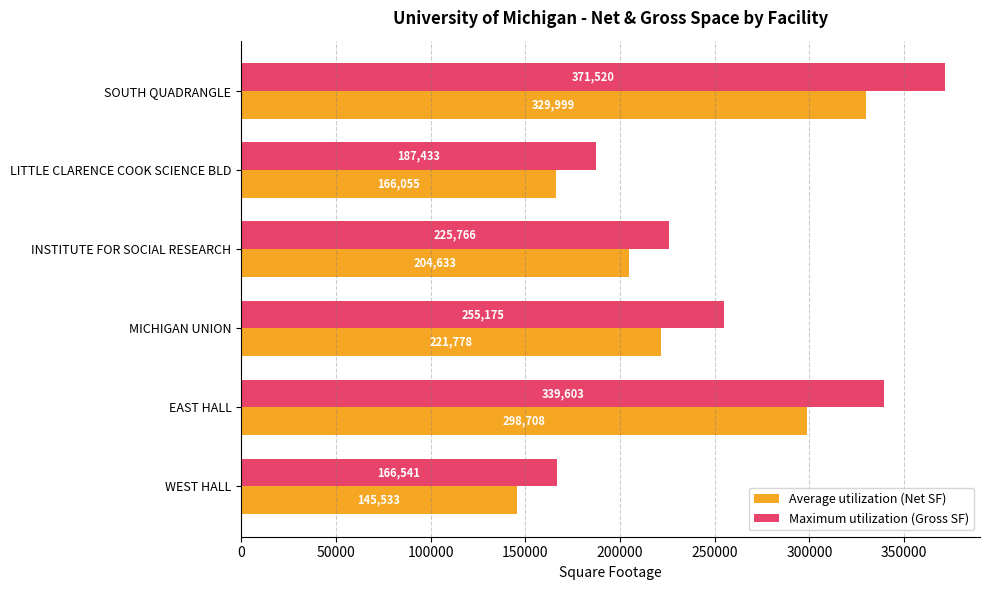

Is it true that Maximum utilization (Gross SF) equals 238544 at WEST HALL?

False